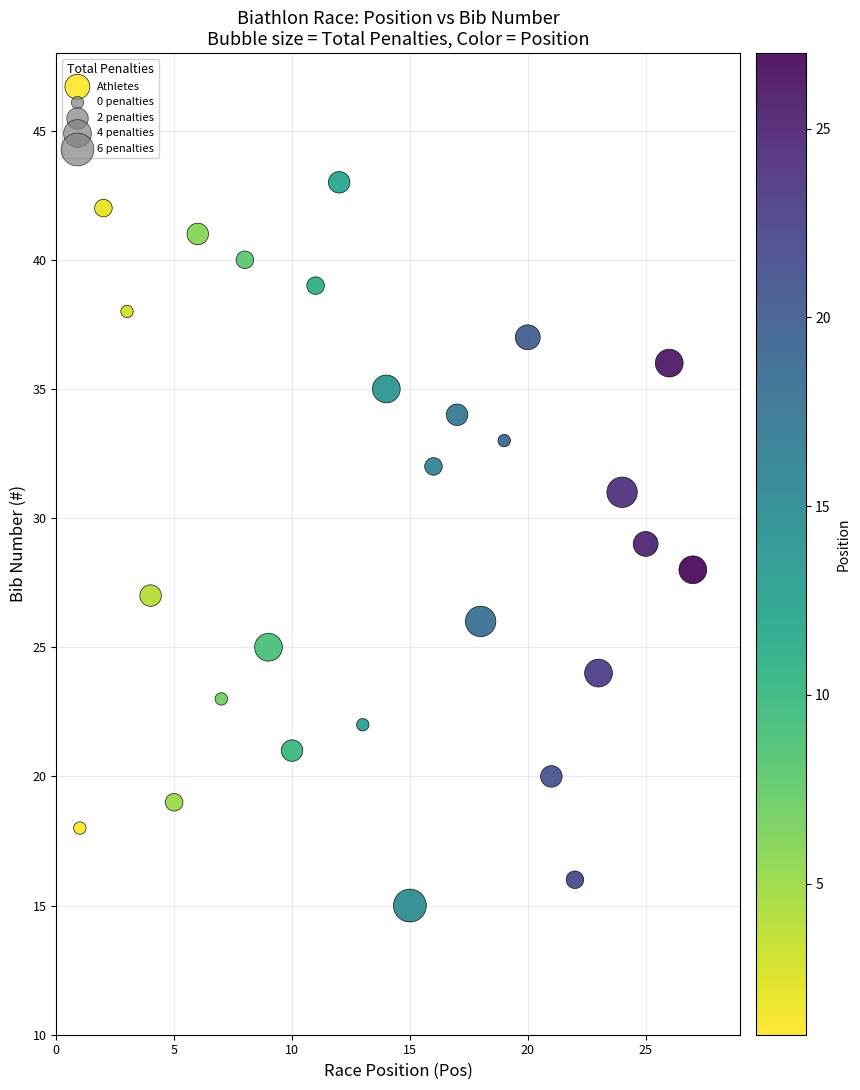

What is the range of X values (max minus min)?

26